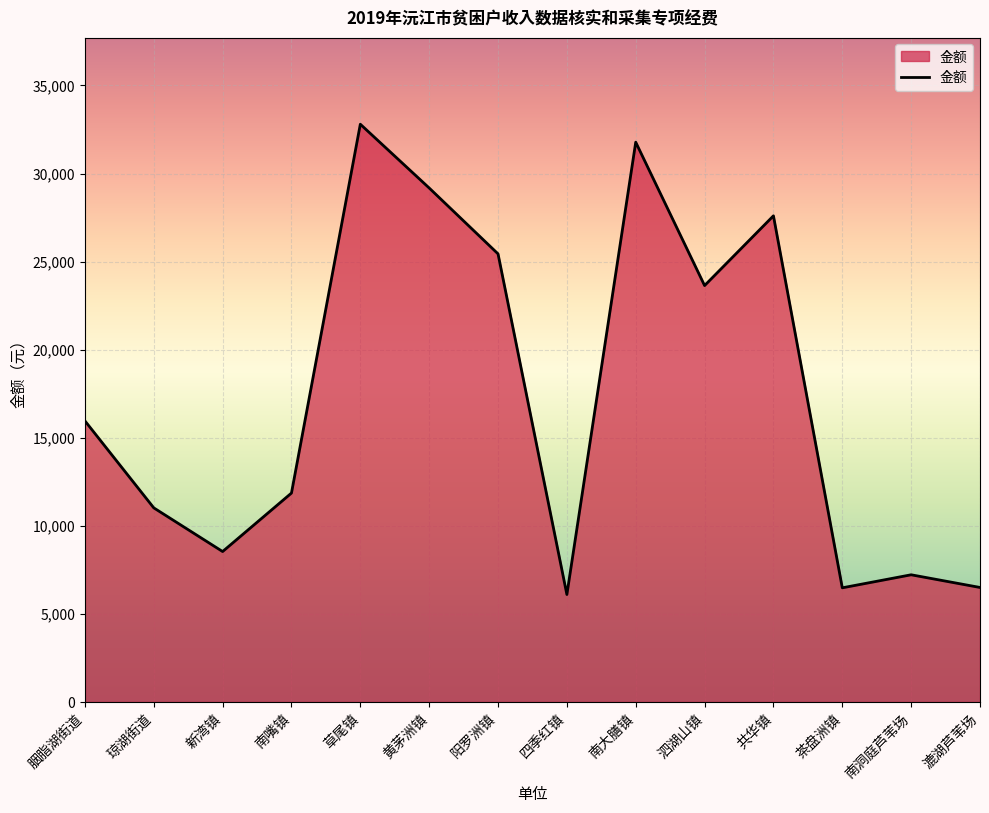

What is the difference between the maximum and minimum values?

26700